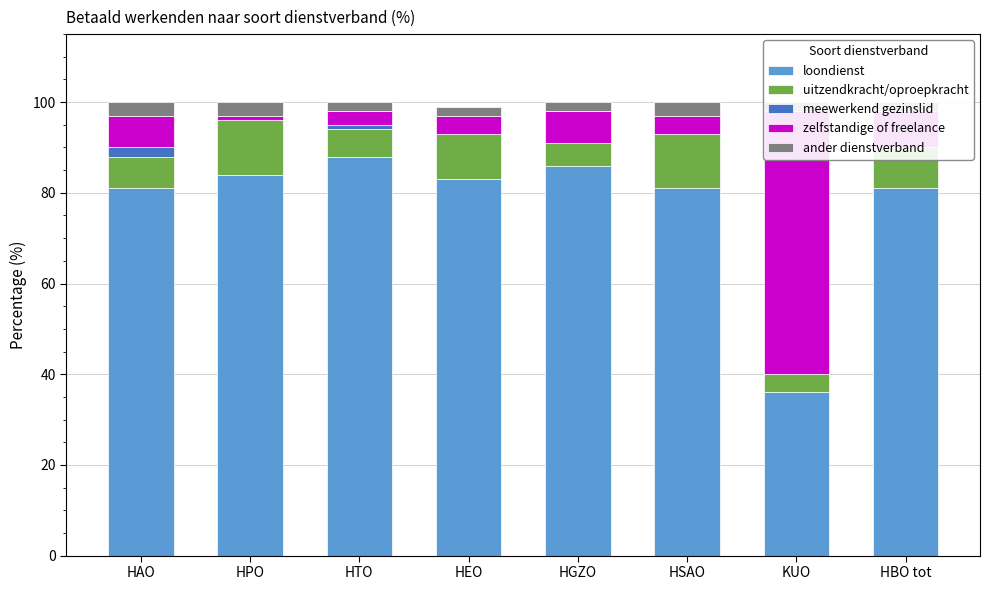

Which category has the lowest value in the loondienst series?

KUO